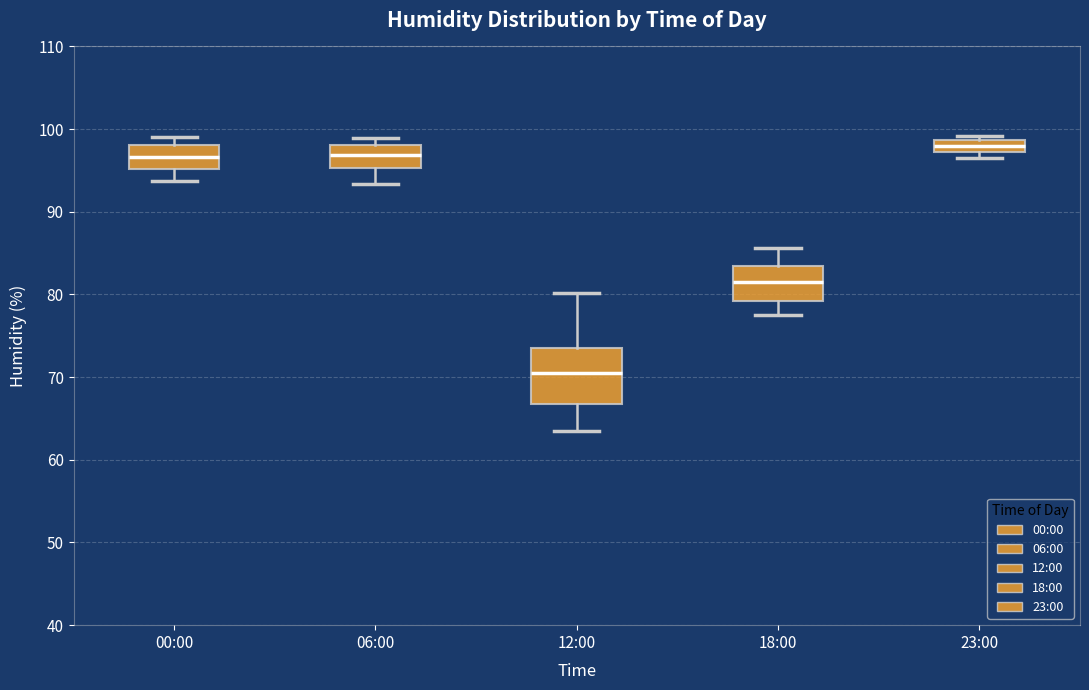

Which box's median line is the lowest?

12:00